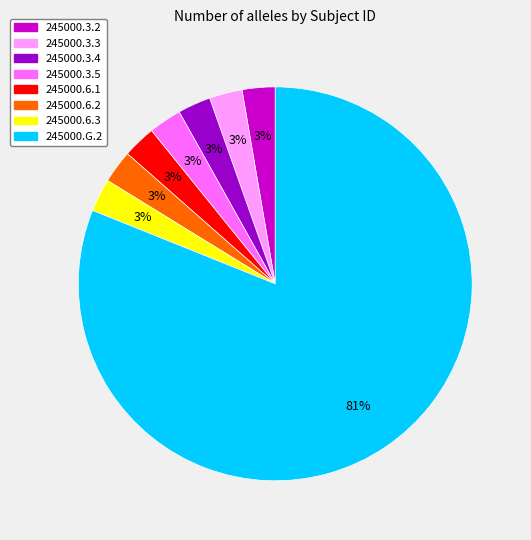

What percentage is the 245000.3.3 slice, to the nearest percent?

3%